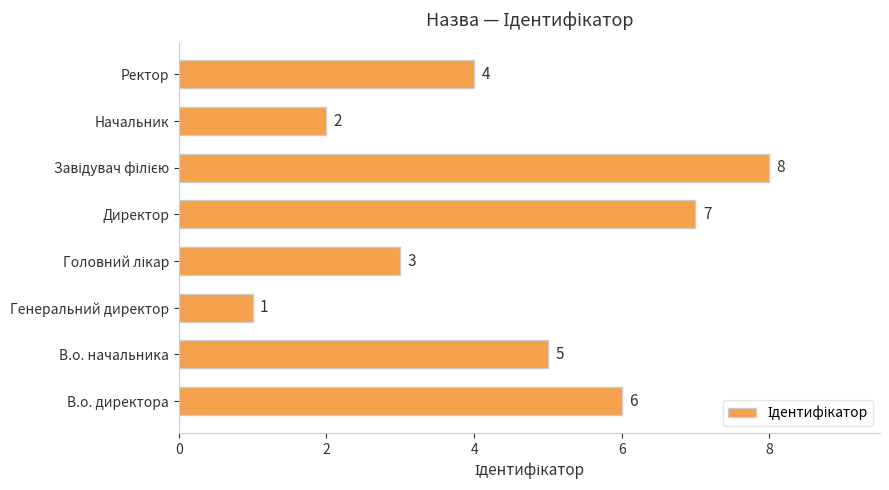

Approximately how many times larger is the value at В.о. директора compared to Ректор?

1.5